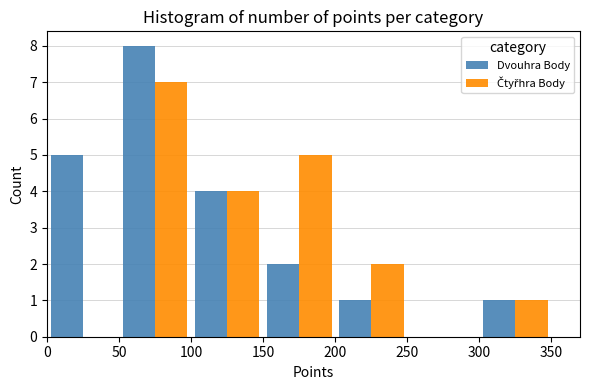

Reading left to right, list every range on the x-axis with the height of the bar of each series over it. The values are not printed on the chart, so give them approximately, as read against the axis.

0 to 50: Dvouhra Body=5	Čtyřhra Body=0
50 to 100: Dvouhra Body=8	Čtyřhra Body=7
100 to 150: Dvouhra Body=4	Čtyřhra Body=4
150 to 200: Dvouhra Body=2	Čtyřhra Body=5
200 to 250: Dvouhra Body=1	Čtyřhra Body=2
250 to 300: Dvouhra Body=0	Čtyřhra Body=0
300 to 350: Dvouhra Body=1	Čtyřhra Body=1